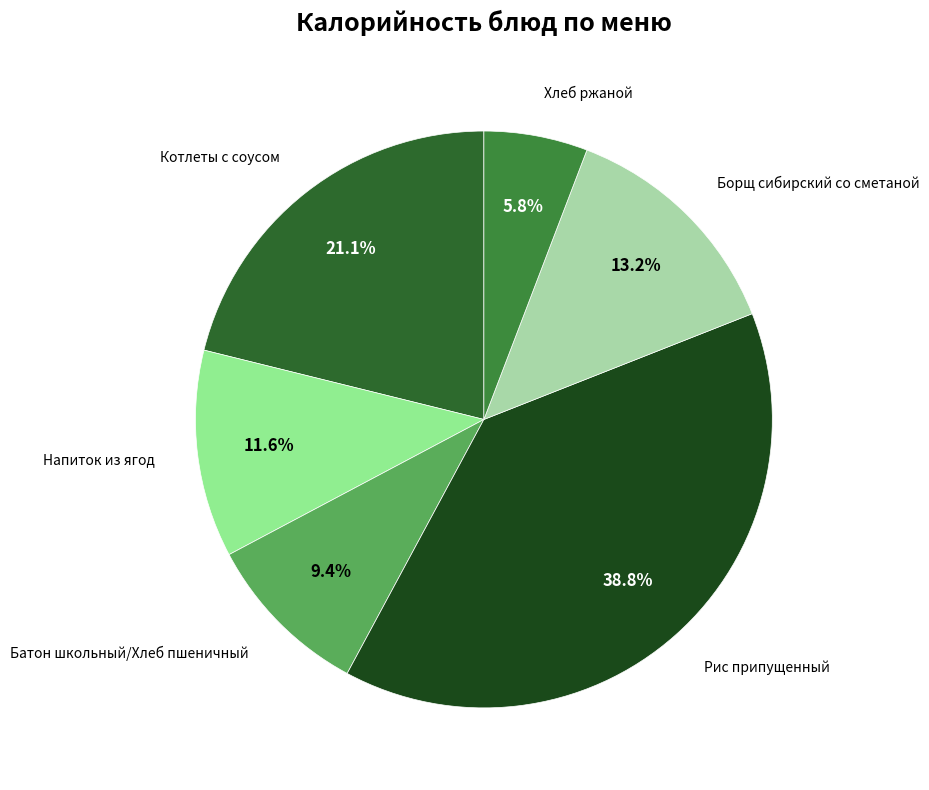

Is there any slice that represents more than half of the pie?

No